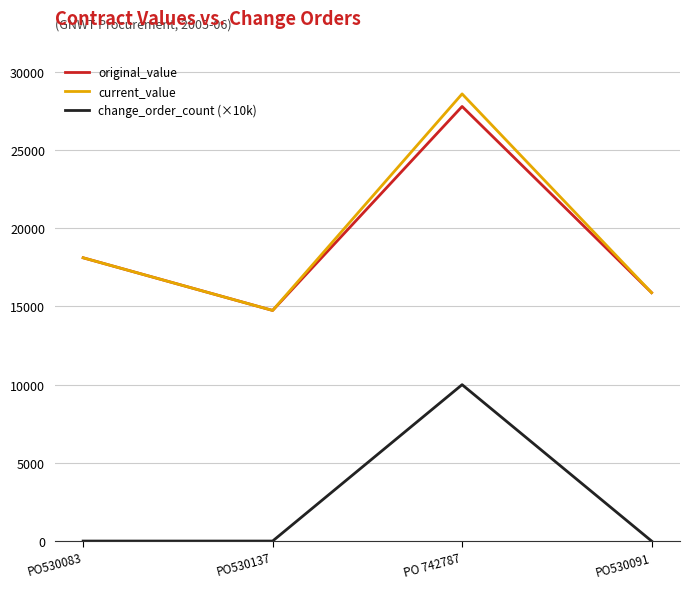

What value does the current_value series have at PO530137?

14747.9